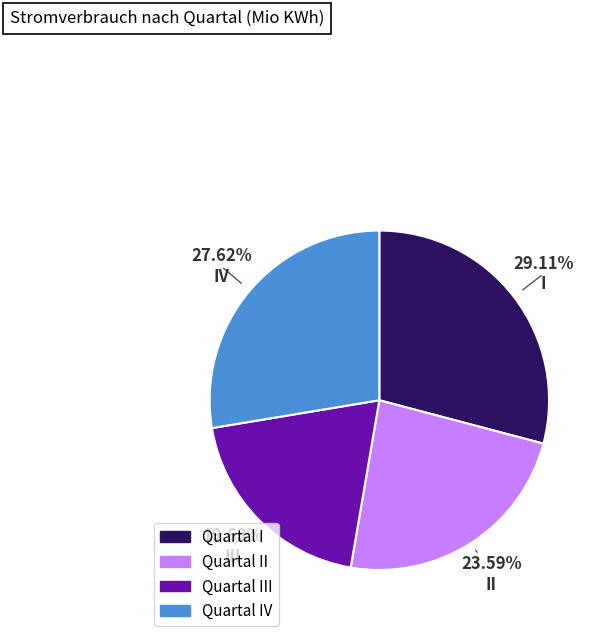

Is there any slice that represents more than half of the pie?

No